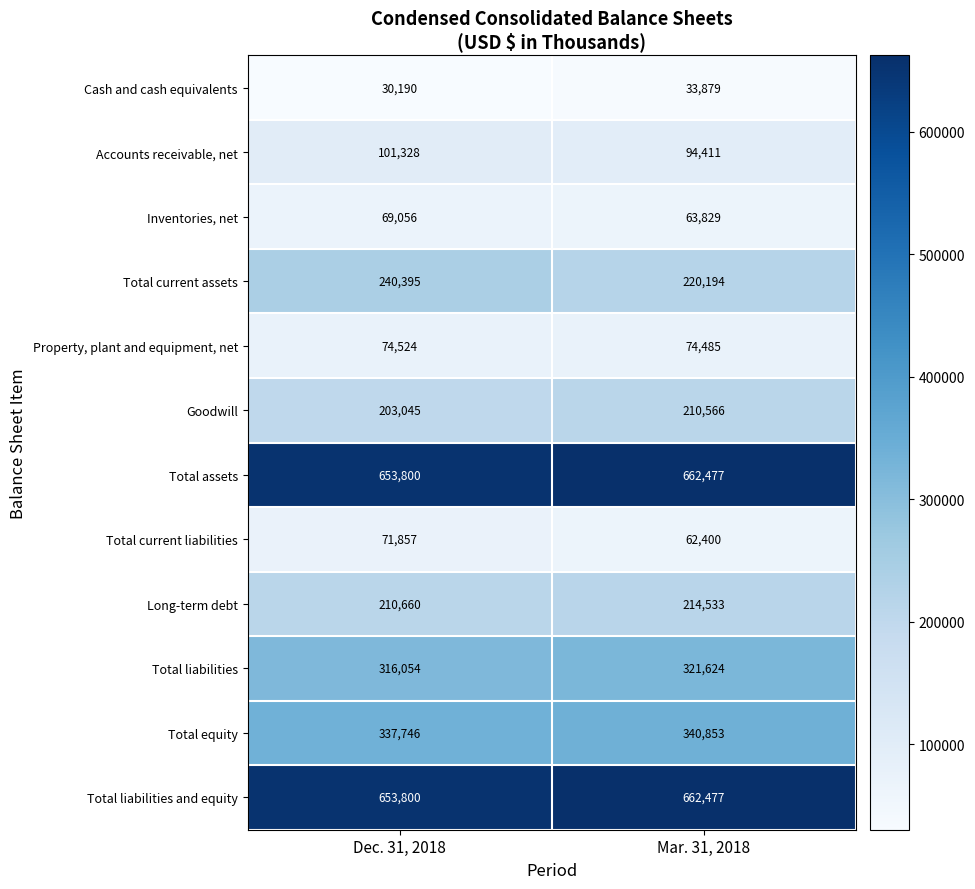

At which label is Total liabilities closest to 318839?

Dec. 31, 2018